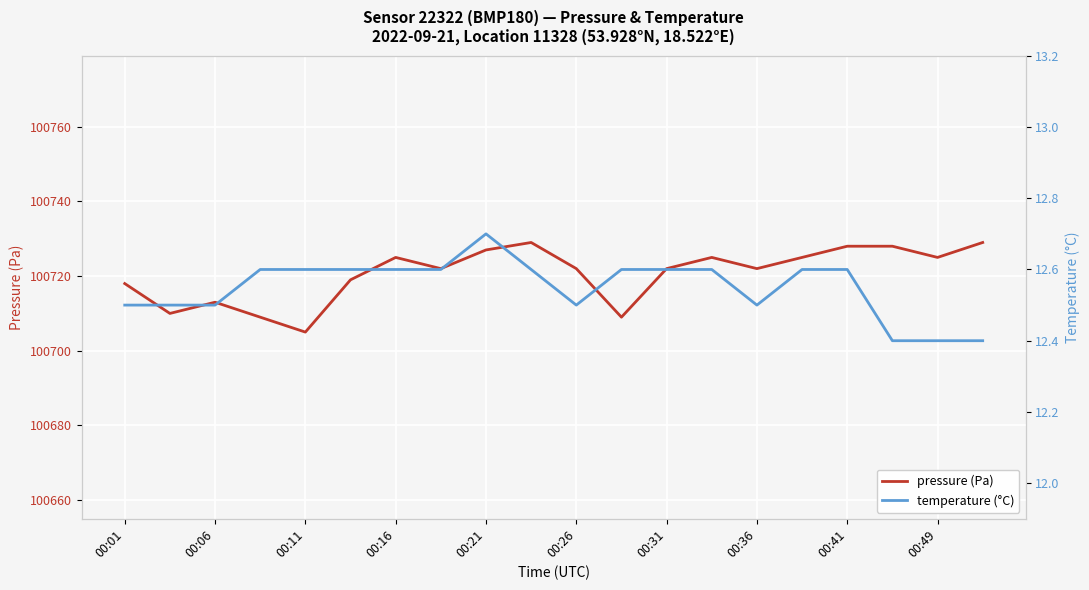

What is the difference between the maximum and second lowest values in the temperature series?

0.3